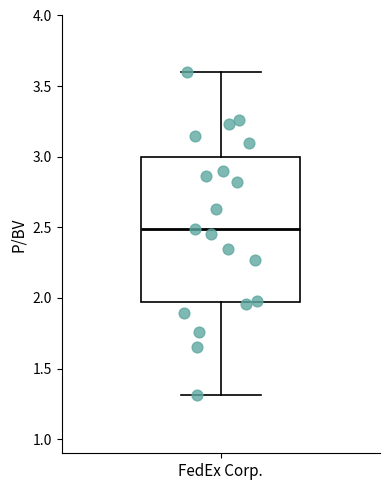

Transcribe this box plot: give where the median line is, the range the box spans, and where the two whiskers end, as read against the y-axis. The values are not printed on the chart, so give them approximately, as read against the axis.

median 2.50, box 1.95 to 3.00, whiskers 1.30 to 3.60